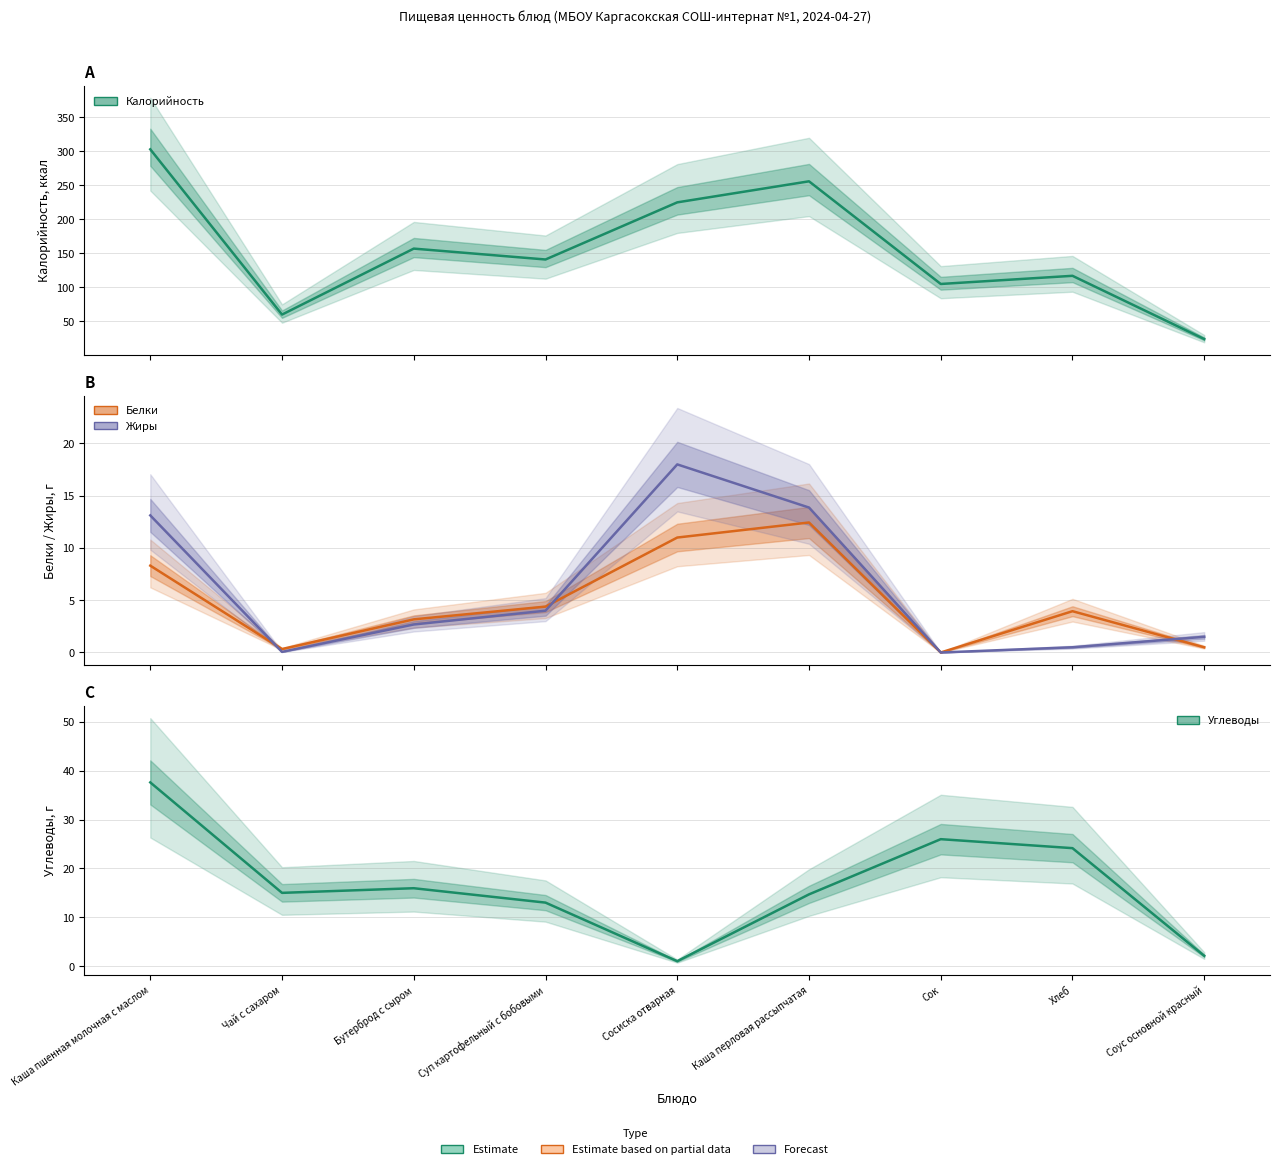

In Углеводы, how many points are lower than both neighbors (excluding endpoints)?

2